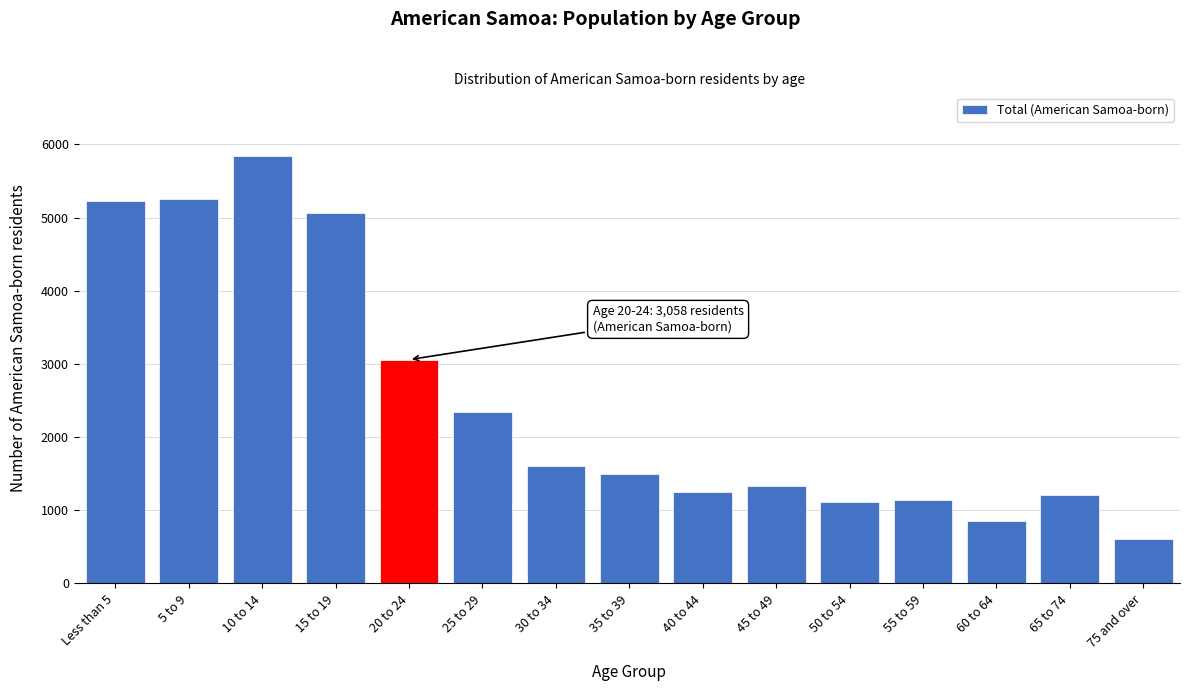

Reading left to right, extract all data points from this chart.

Less than 5=5223	5 to 9=5253	10 to 14=5835	15 to 19=5067	20 to 24=3058	25 to 29=2344	30 to 34=1608	35 to 39=1494	40 to 44=1254	45 to 49=1326	50 to 54=1110	55 to 59=1146	60 to 64=852	65 to 74=1206	75 and over=612